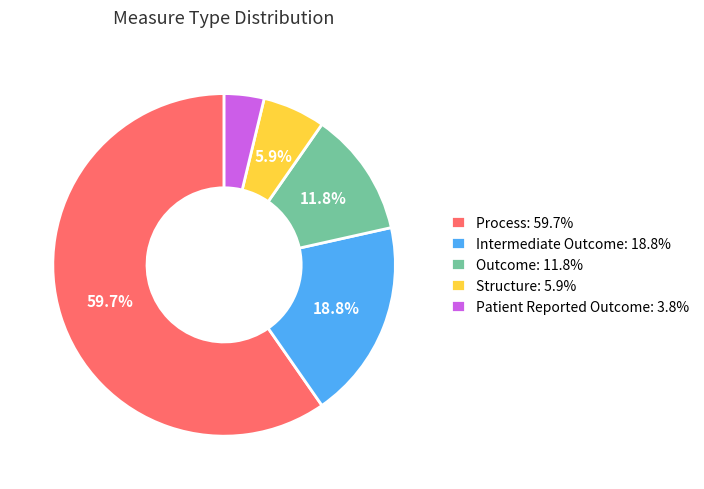

Which category has the biggest portion of the pie?

Process